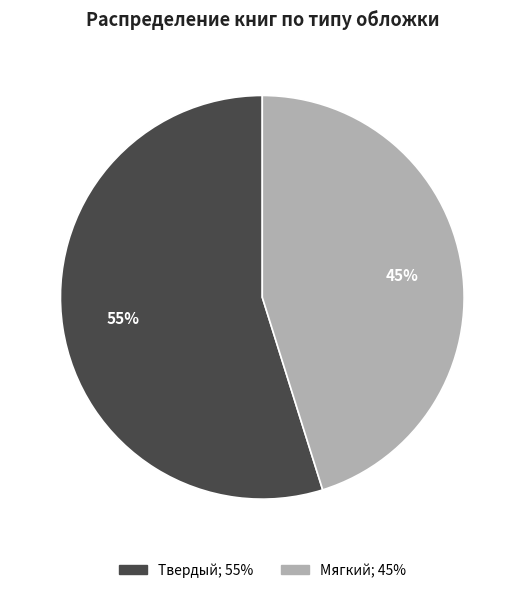

To the nearest percent, what is the difference between the Твердый and Мягкий slice percentages?

10%